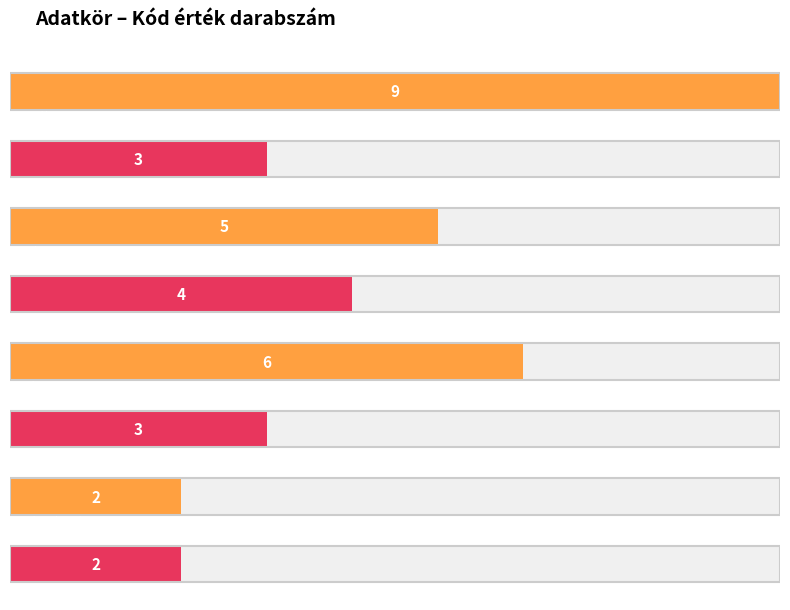

What is the change in value from szallas to kotval?

-6